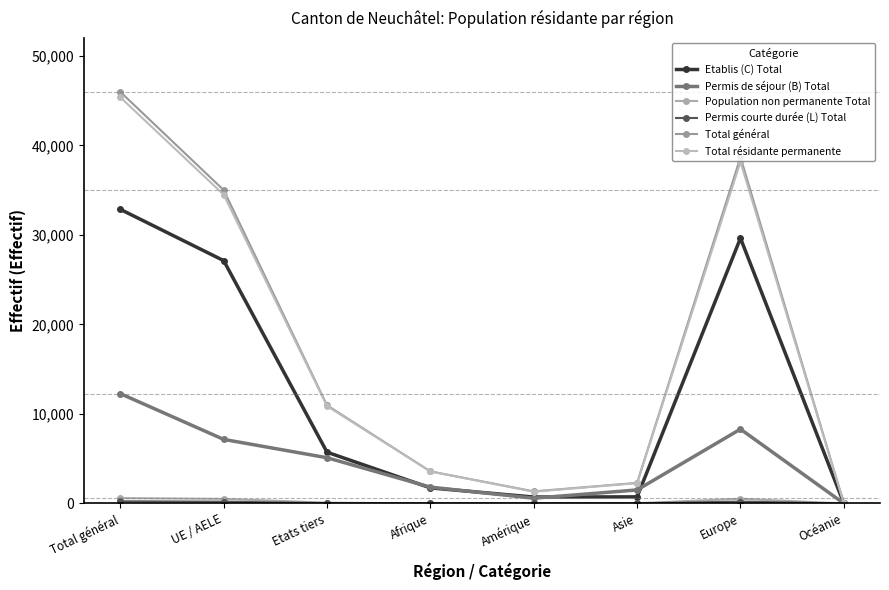

Does the chart have visible grid lines?

No